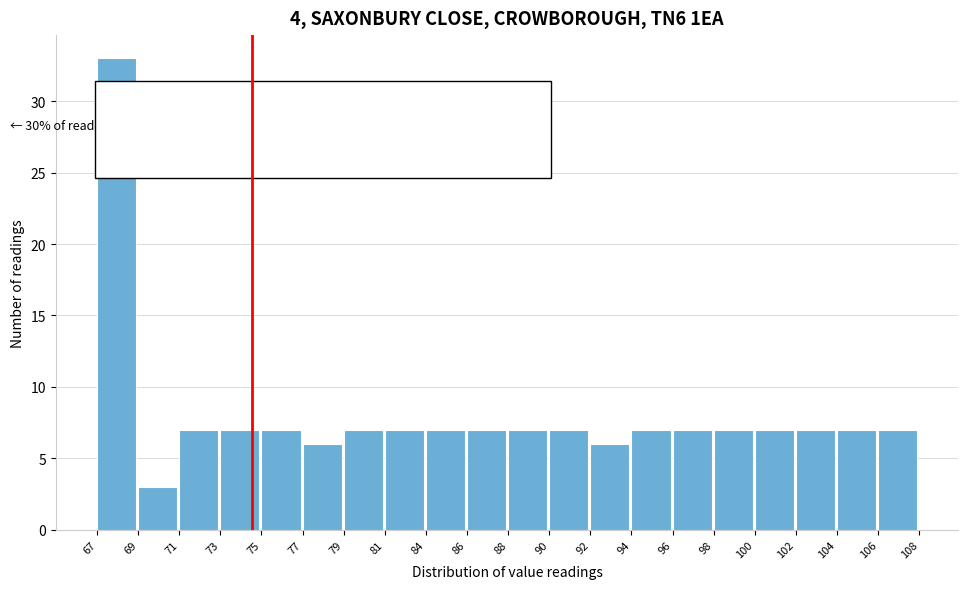

Reading left to right, what are all the values shown in this chart?

67=33	69=3	71=7	73=7	75=7	77=6	79=7	81=7	84=7	86=7	88=7	90=7	92=6	94=7	96=7	98=7	100=7	102=7	104=7	106=7